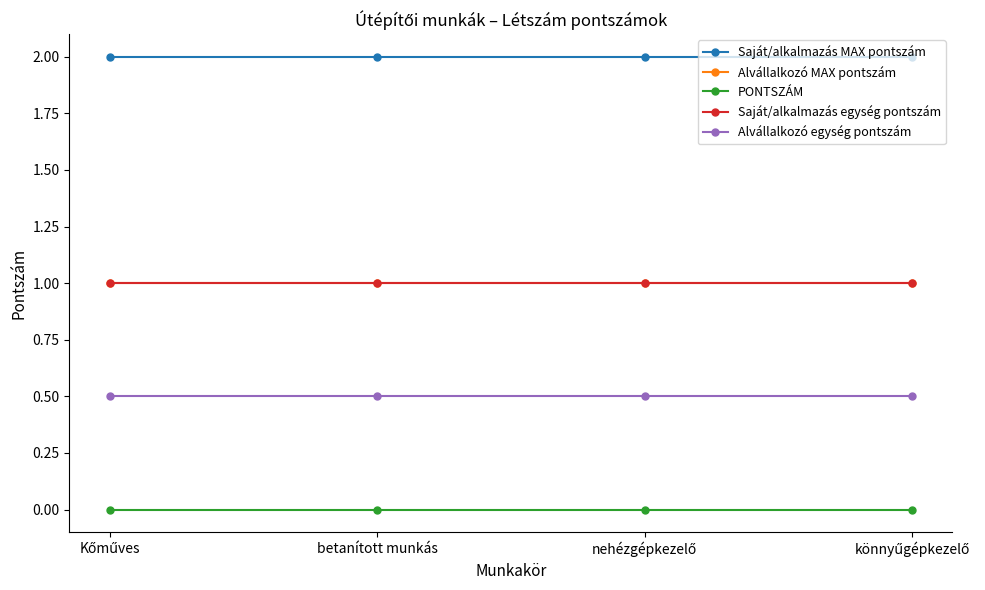

True or false: Saját/alkalmazás egység pontszám and PONTSZÁM intersect in this chart.

False